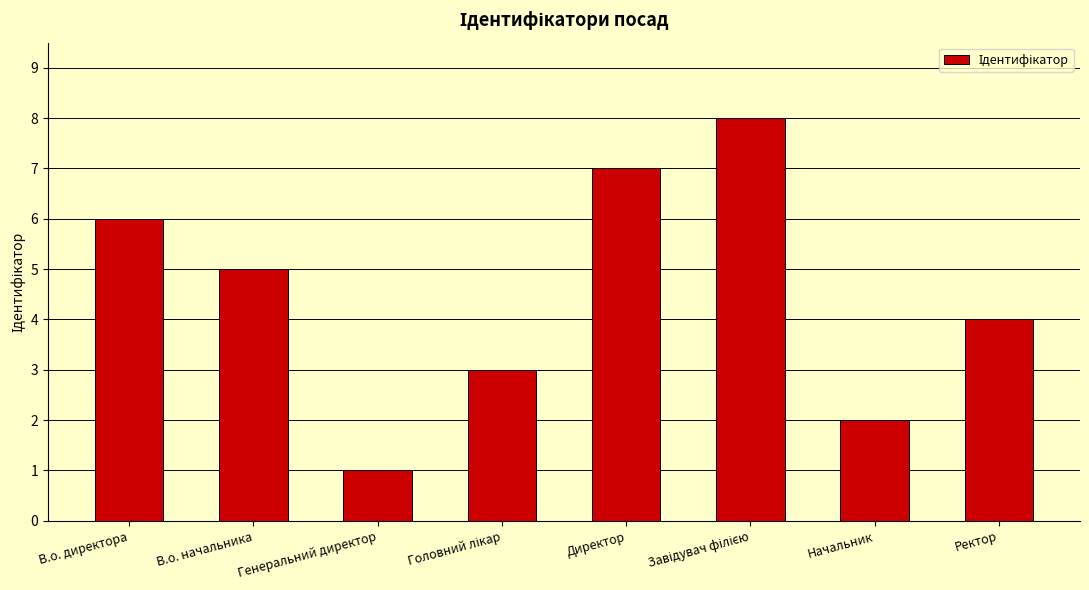

What is the label of the 8th bar from the right?

В.о. директора